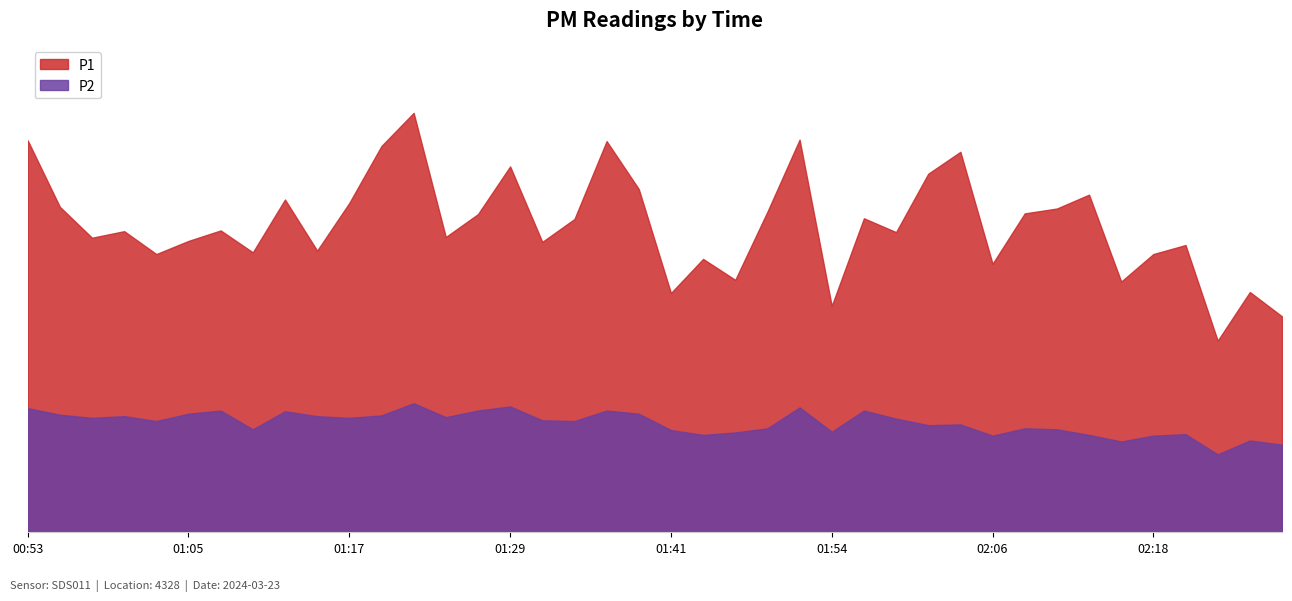

Is it true that P1 equals 4.3 at 01:51?

False